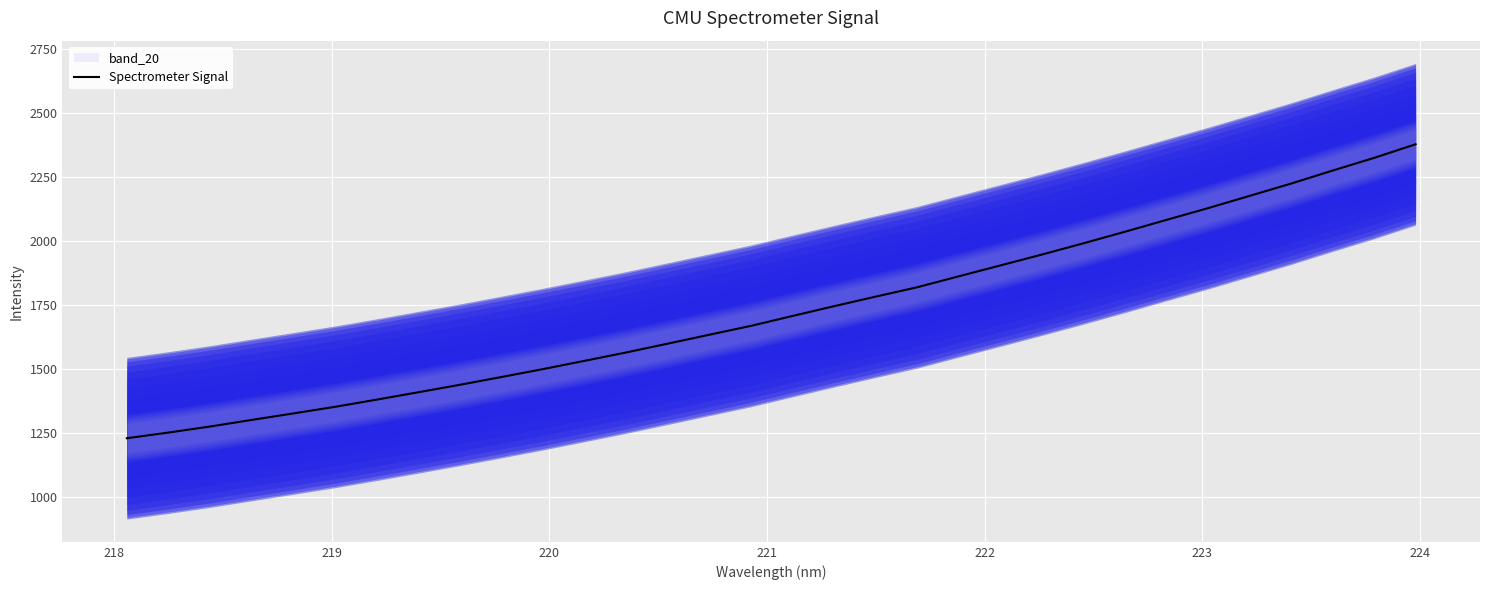

The chart shows a value of 2897.8 at 16. True or false?

False